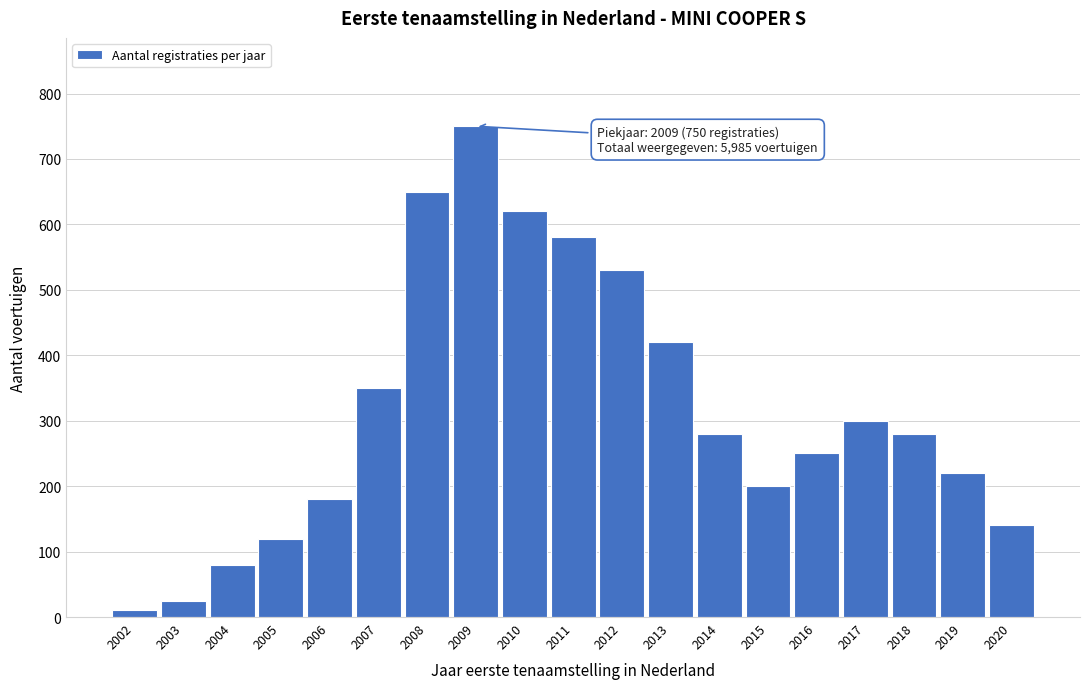

Reading right to left, list all the values displayed in this chart.

2020=140	2019=220	2018=280	2017=300	2016=250	2015=200	2014=280	2013=420	2012=530	2011=580	2010=620	2009=750	2008=650	2007=350	2006=180	2005=120	2004=80	2003=25	2002=10